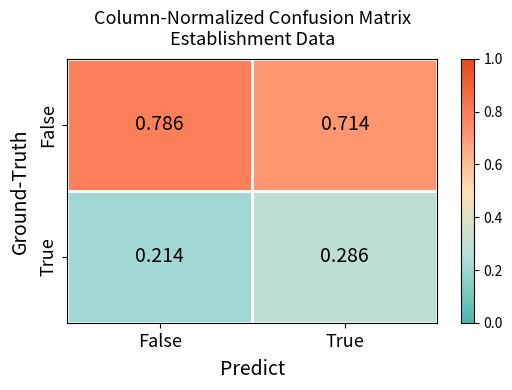

Which label corresponds to the largest value in the chart?

False